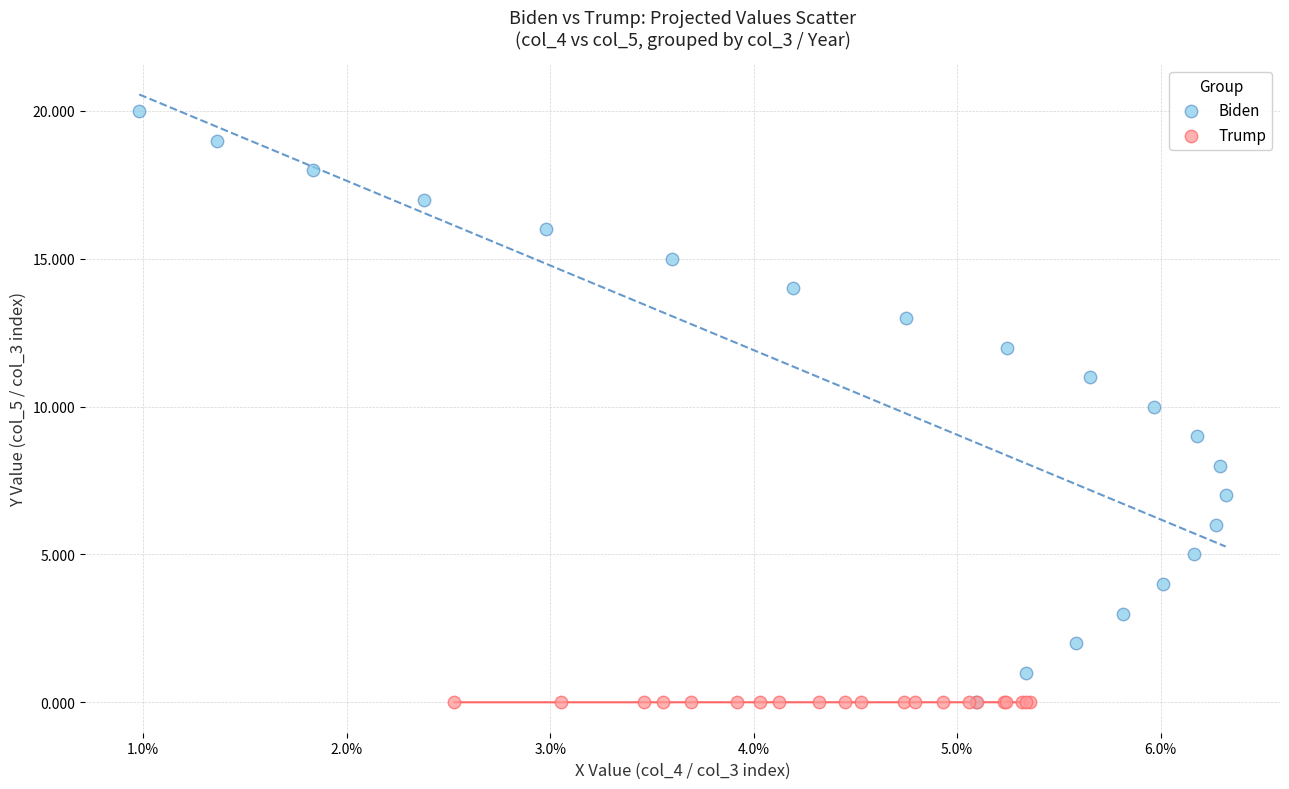

What are all the series names shown in the legend?

Biden, Trump